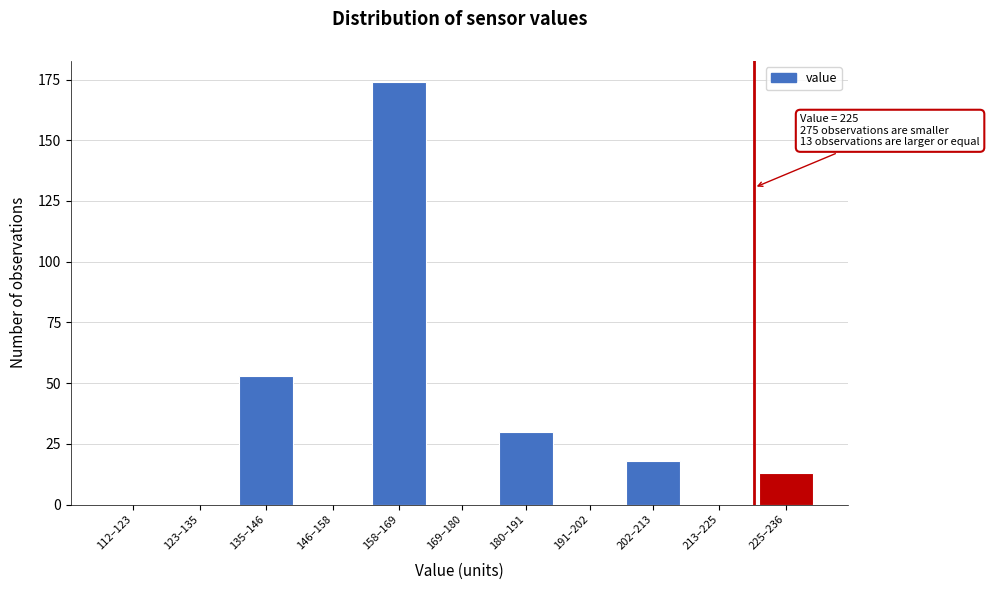

Reading right to left, transcribe all the data shown in this chart.

225–236=13	213–225=0	202–213=18	191–202=0	180–191=30	169–180=0	158–169=174	146–158=0	135–146=53	123–135=0	112–123=0